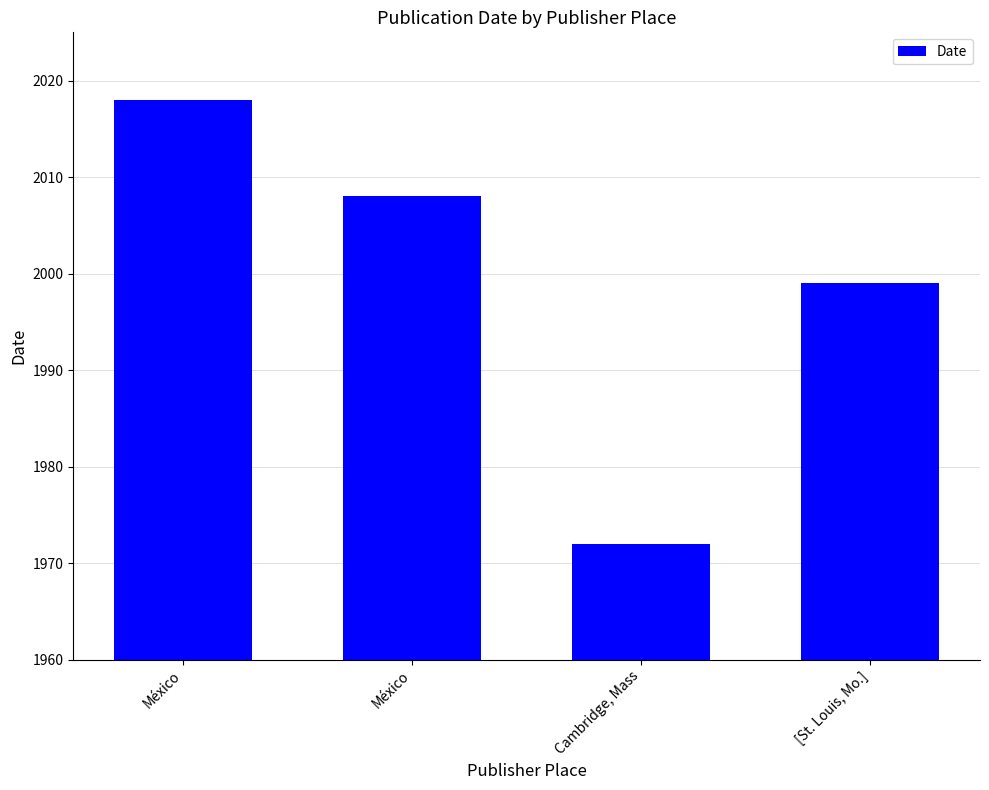

Reading left to right, extract all data points from this chart.

México=2018	México=2008	Cambridge, Mass=1972	[St. Louis, Mo.]=1999